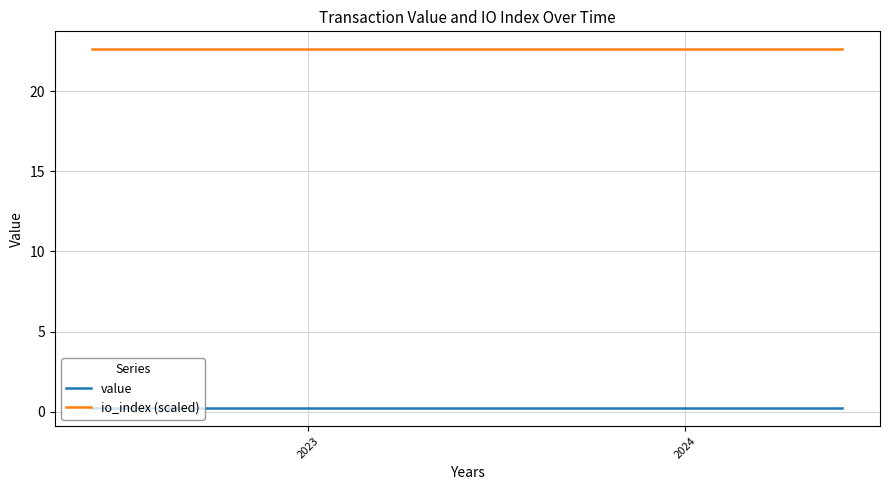

Rank the series by their average value, from highest to lowest.

io_index (scaled), value